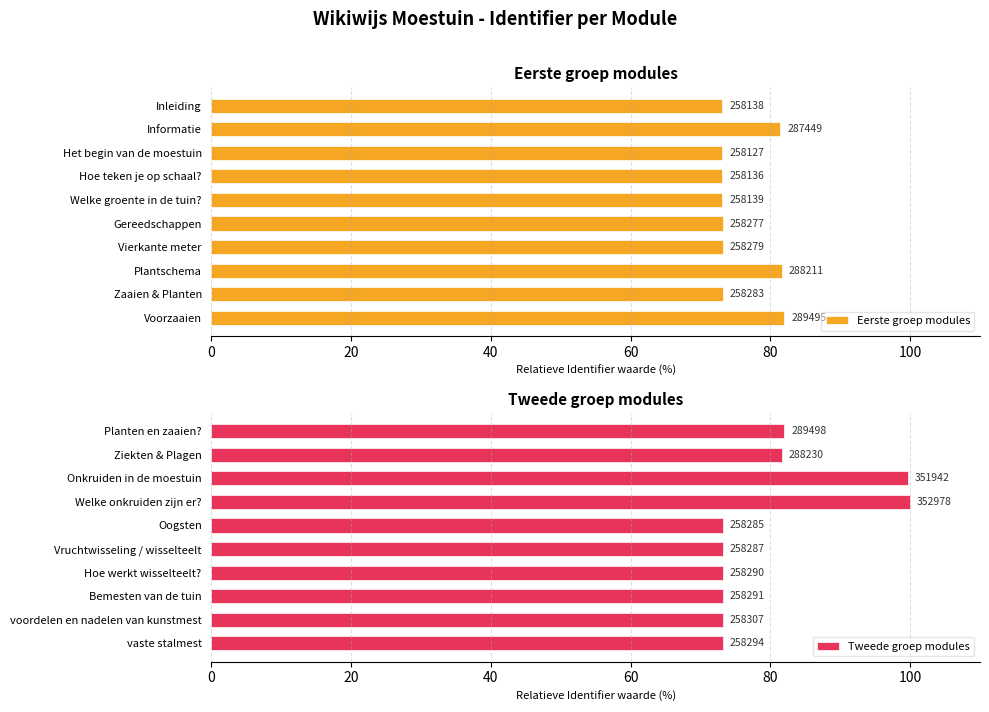

Does the chart contain stacked bars?

No